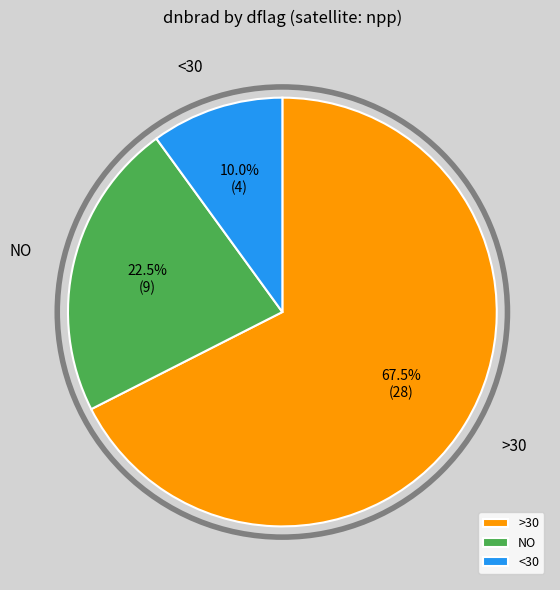

Is there any slice that represents more than half of the pie?

Yes